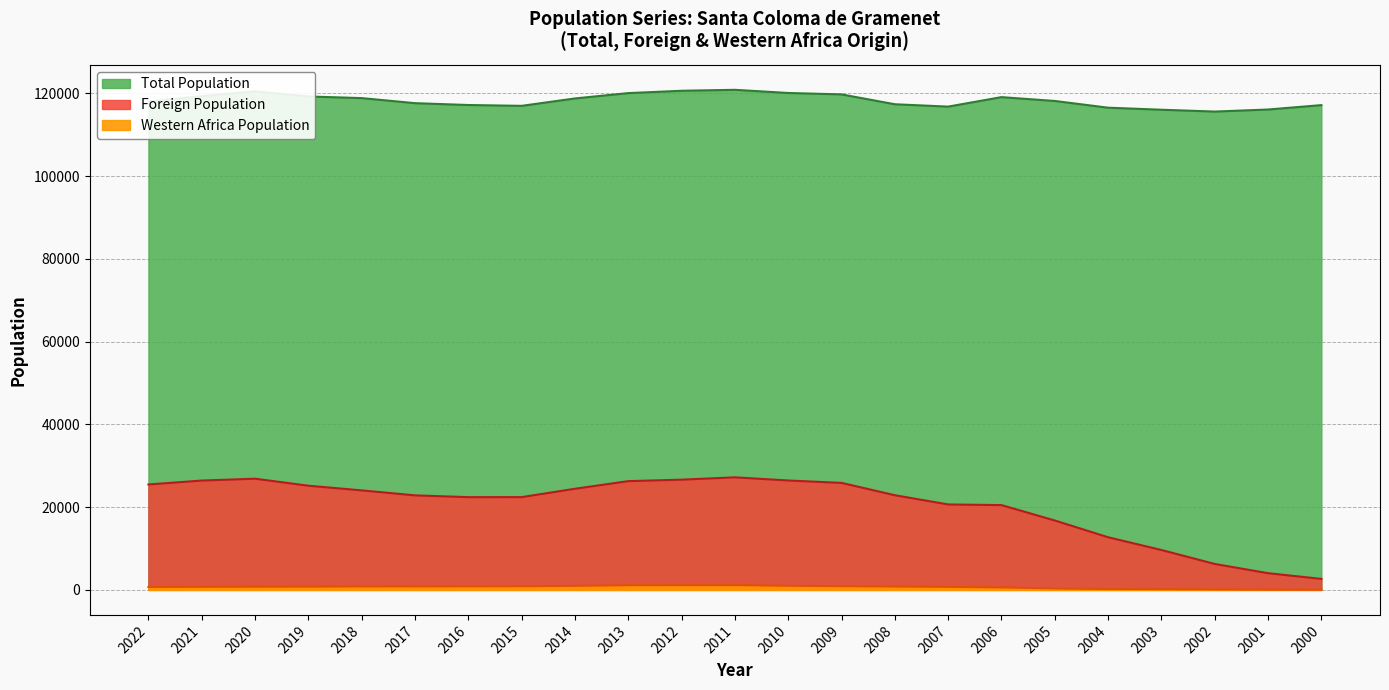

At 2009, list the series in order from smallest to largest.

Western Africa Population, Foreign Population, Total Population